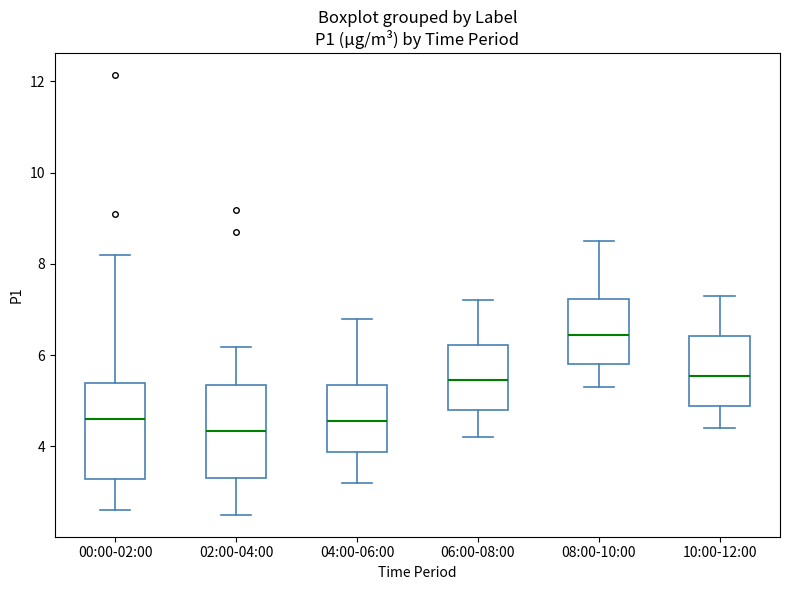

Where does the upper whisker of the box for 08:00-10:00 end on the y-axis? The values are not printed on the chart, so give them approximately, as read against the axis.

8.6